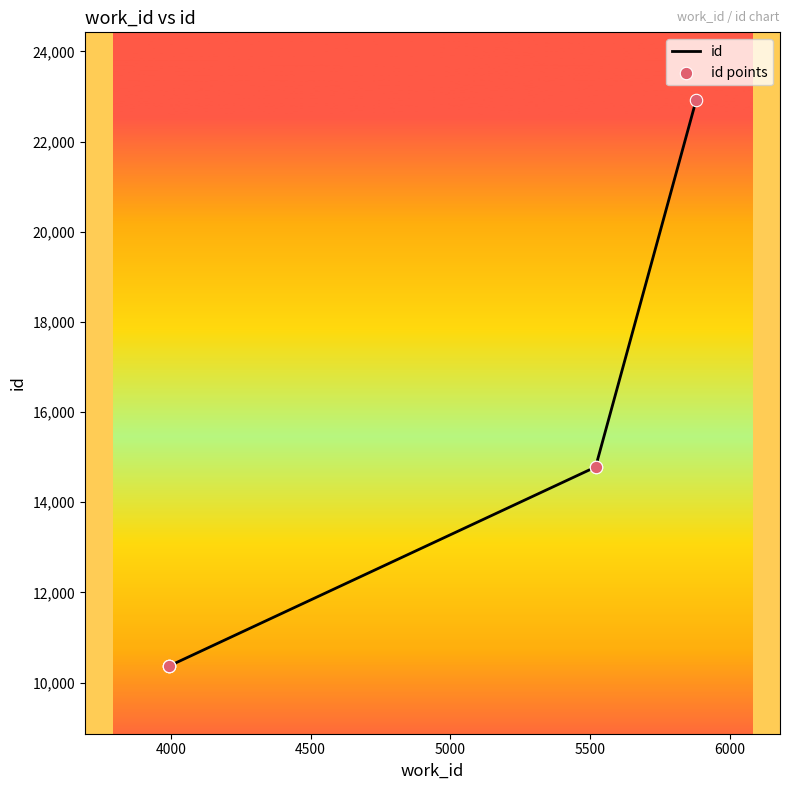

Which series reaches the maximum Y coordinate?

id